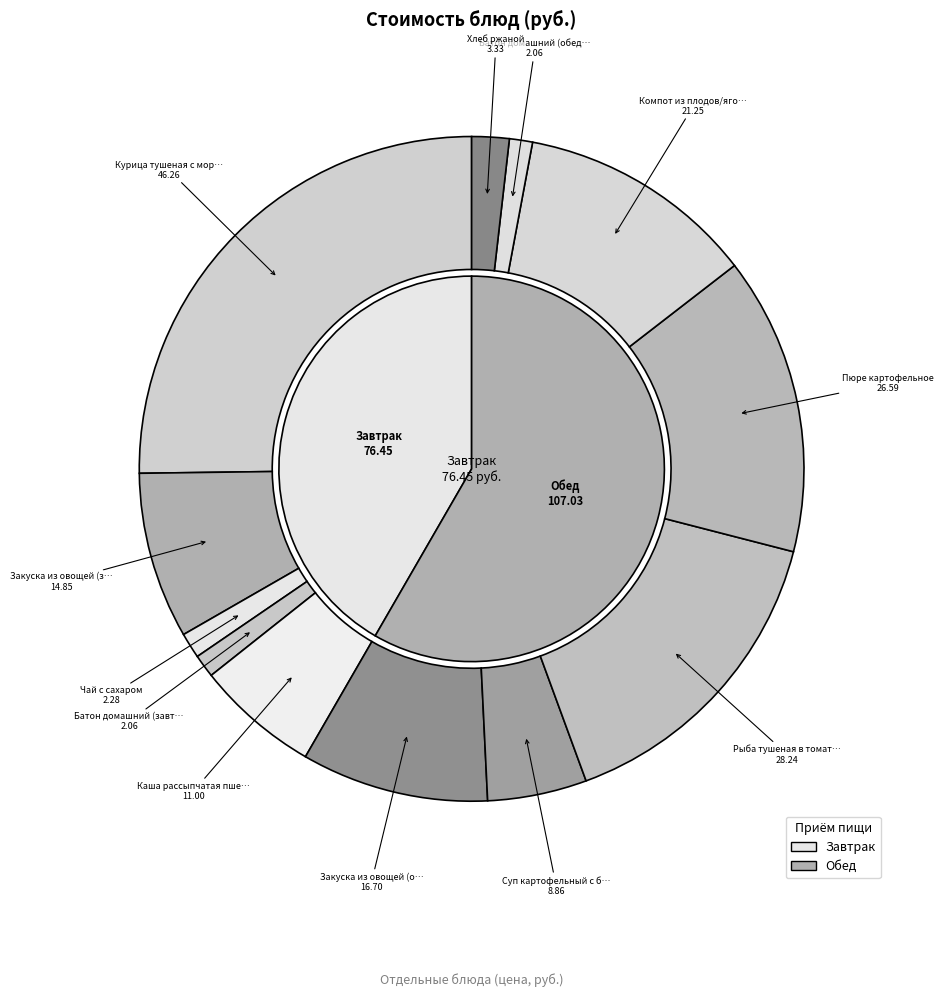

Is it true that Закуска из овощей (завтрак) is 8% of the pie?

True